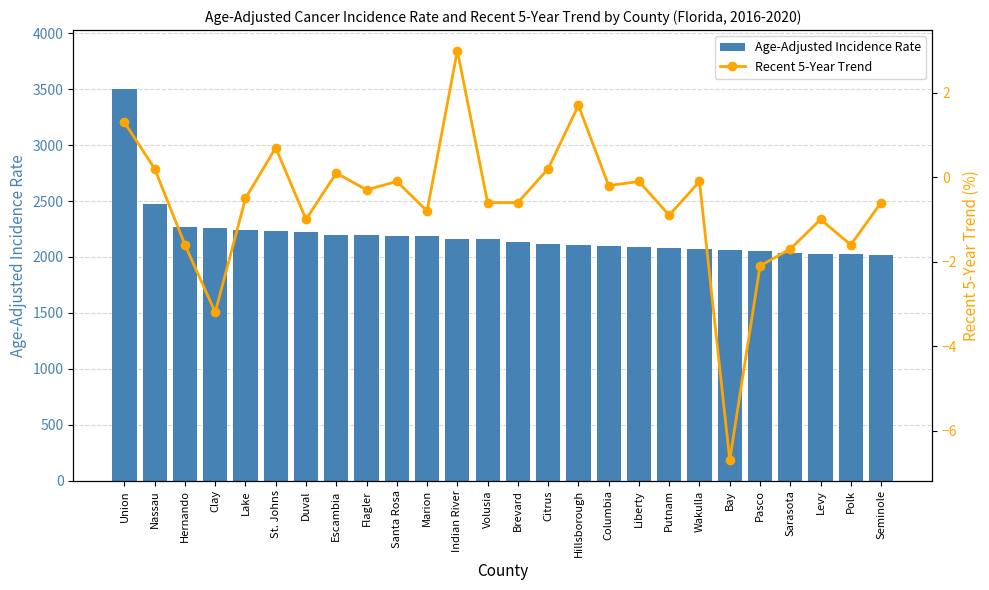

How many data points does each series have?

26